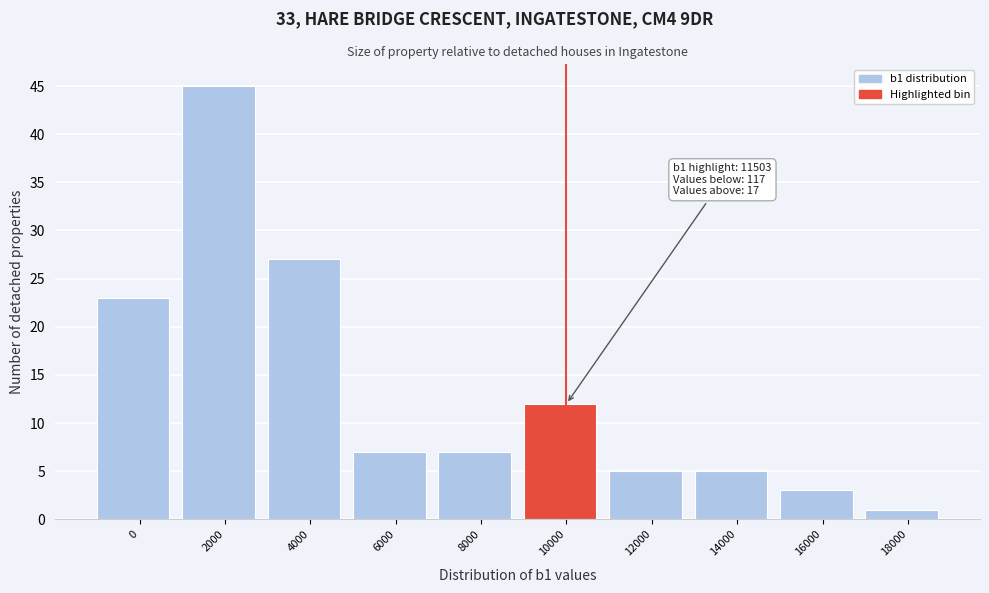

Reading right to left, transcribe all the data shown in this chart.

1	3	5	5	12	7	7	27	45	23